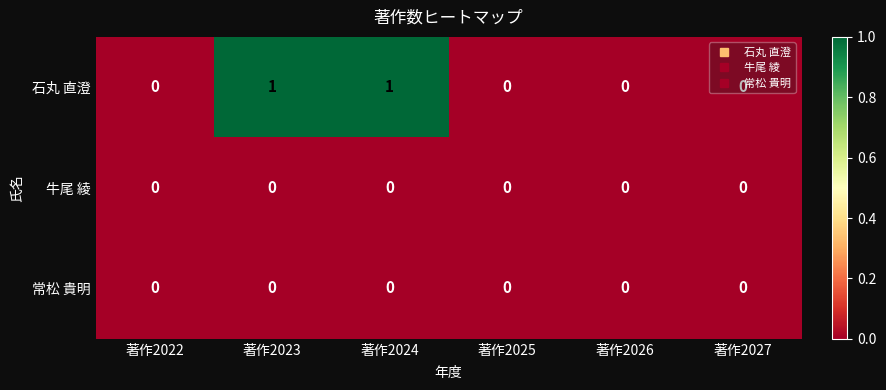

Which series has the largest total across all categories?

石丸 直澄